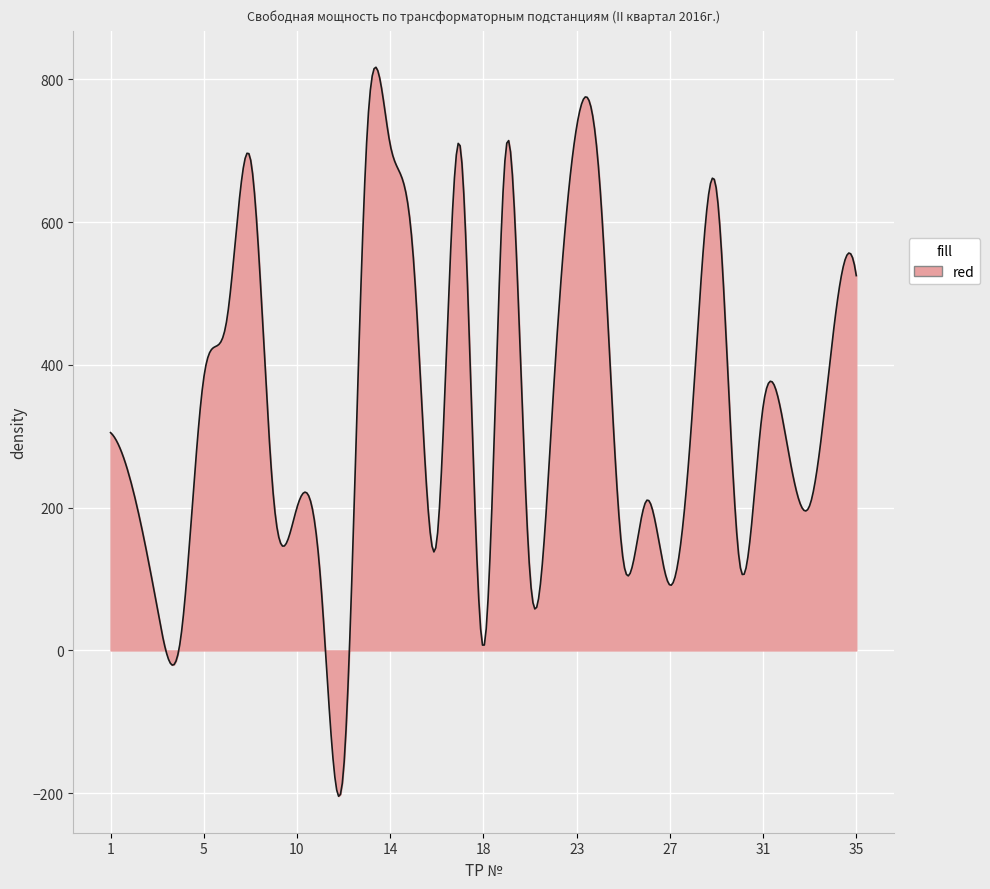

How many lines are shown in the chart?

1